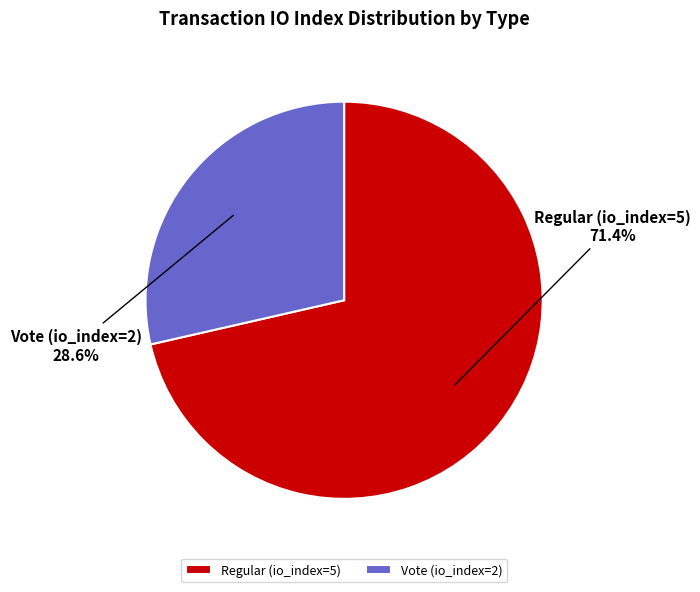

Rank the categories by value from lowest to highest.

Vote (io_index=2), Regular (io_index=5)